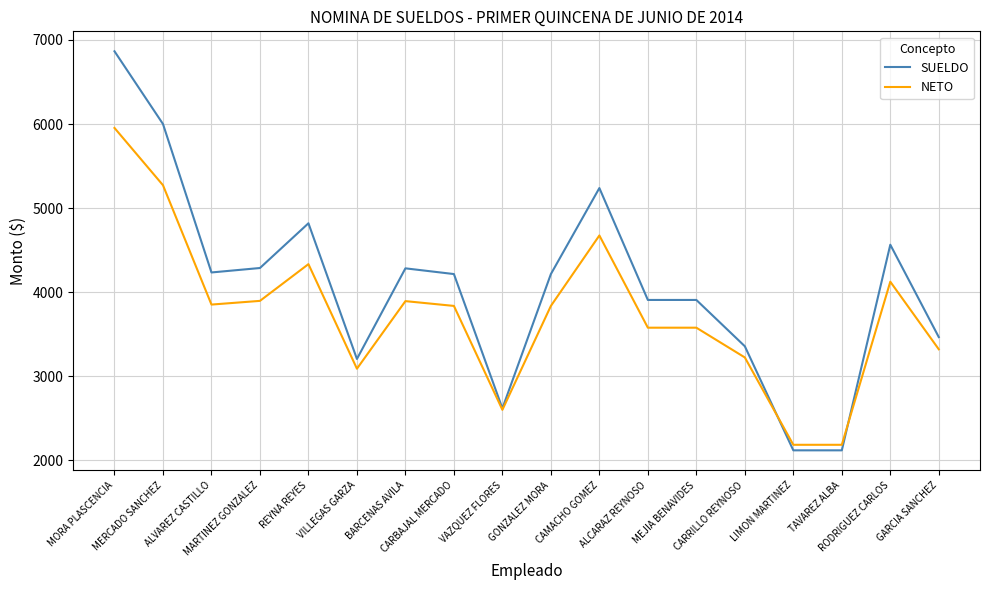

List the series in order of their peak value, highest first.

SUELDO, NETO